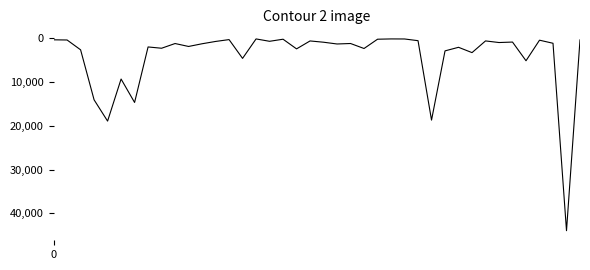

What is the maximum value shown in the chart?

43943.4